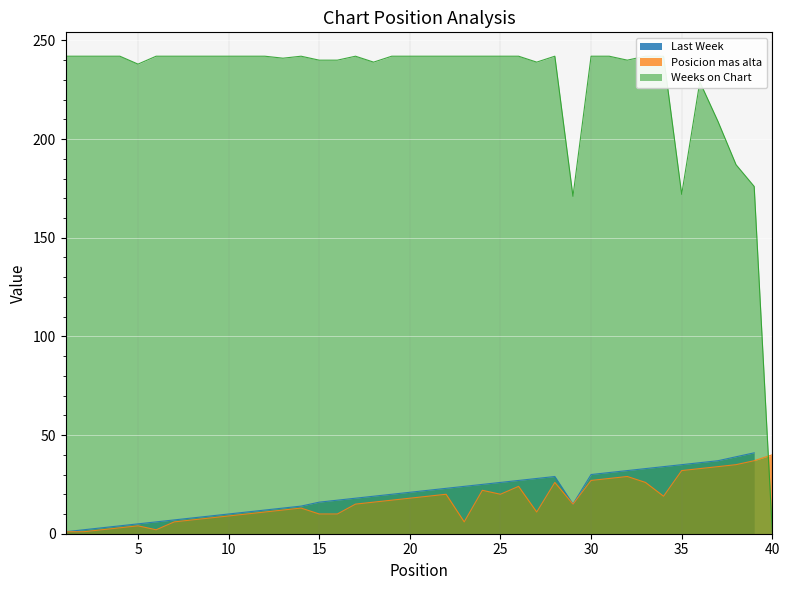

True or false: Posicion mas alta has a value of 40 at 40.

True